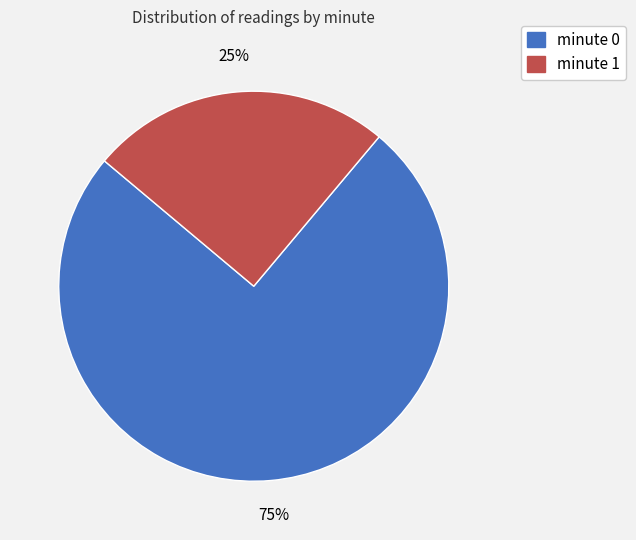

The minute 0 slice represents 75% of the pie. True or false?

True